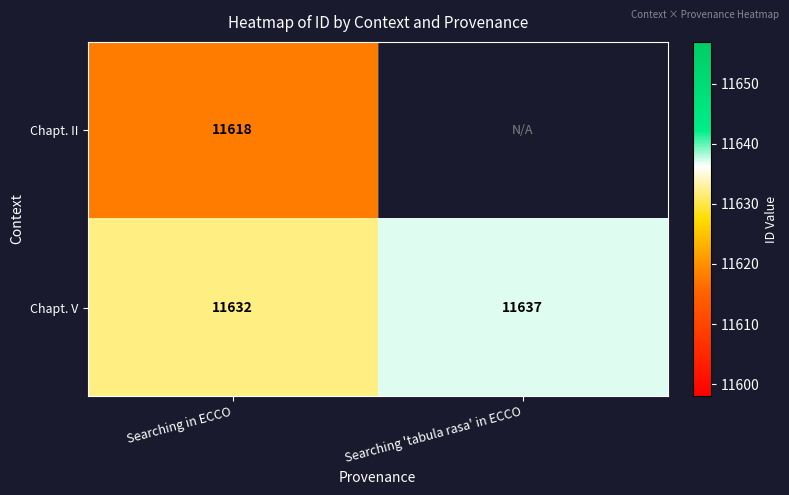

Where is Chapt. V nearest to the value 11634?

Searching in ECCO